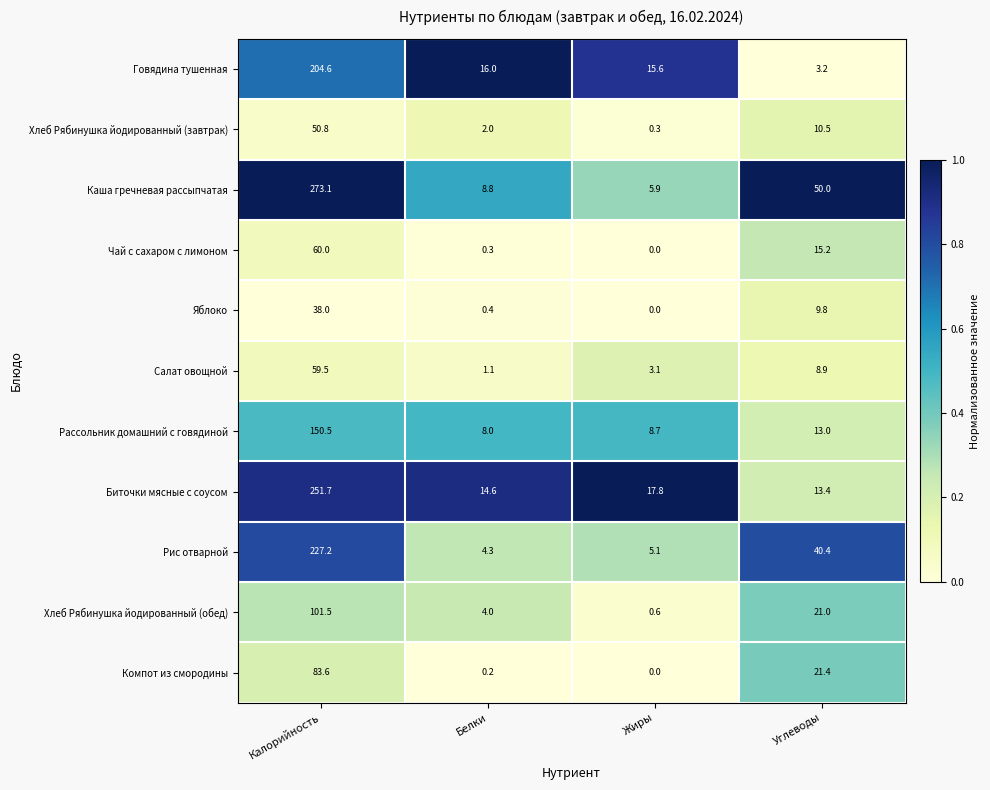

Is it true that Компот из смородины equals 0.0 at Жиры?

True